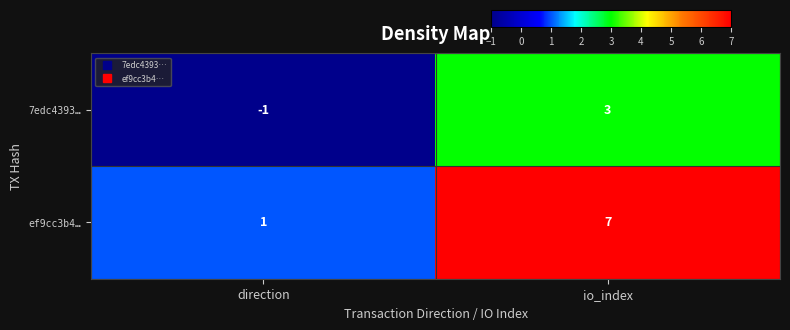

Rank the series by their maximum value, from highest to lowest.

ef9cc3b4…, 7edc4393…